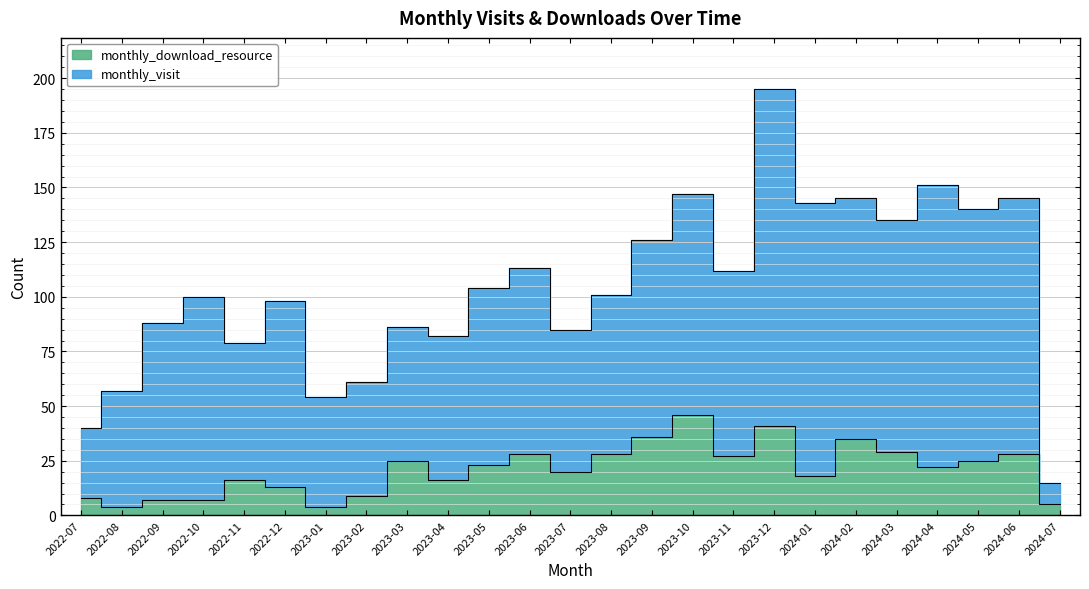

Approximately how many times larger is the value at 2022-11 compared to 2023-09?

0.4